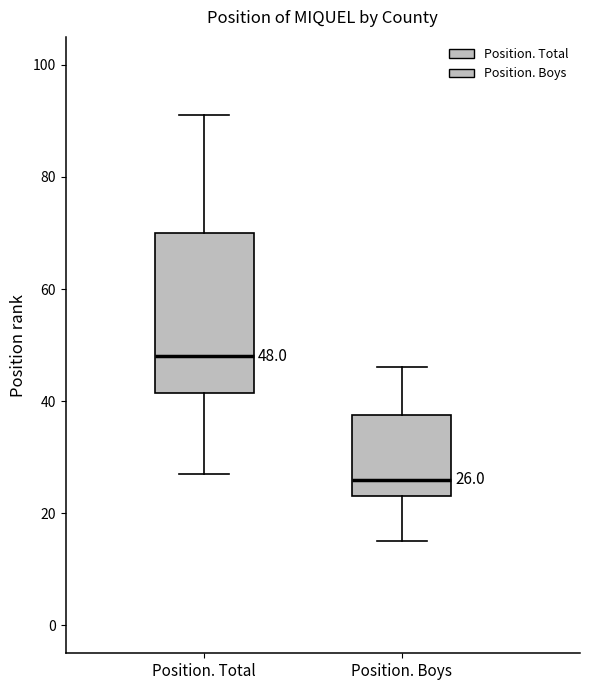

Which box's median line is the lowest?

Position. Boys